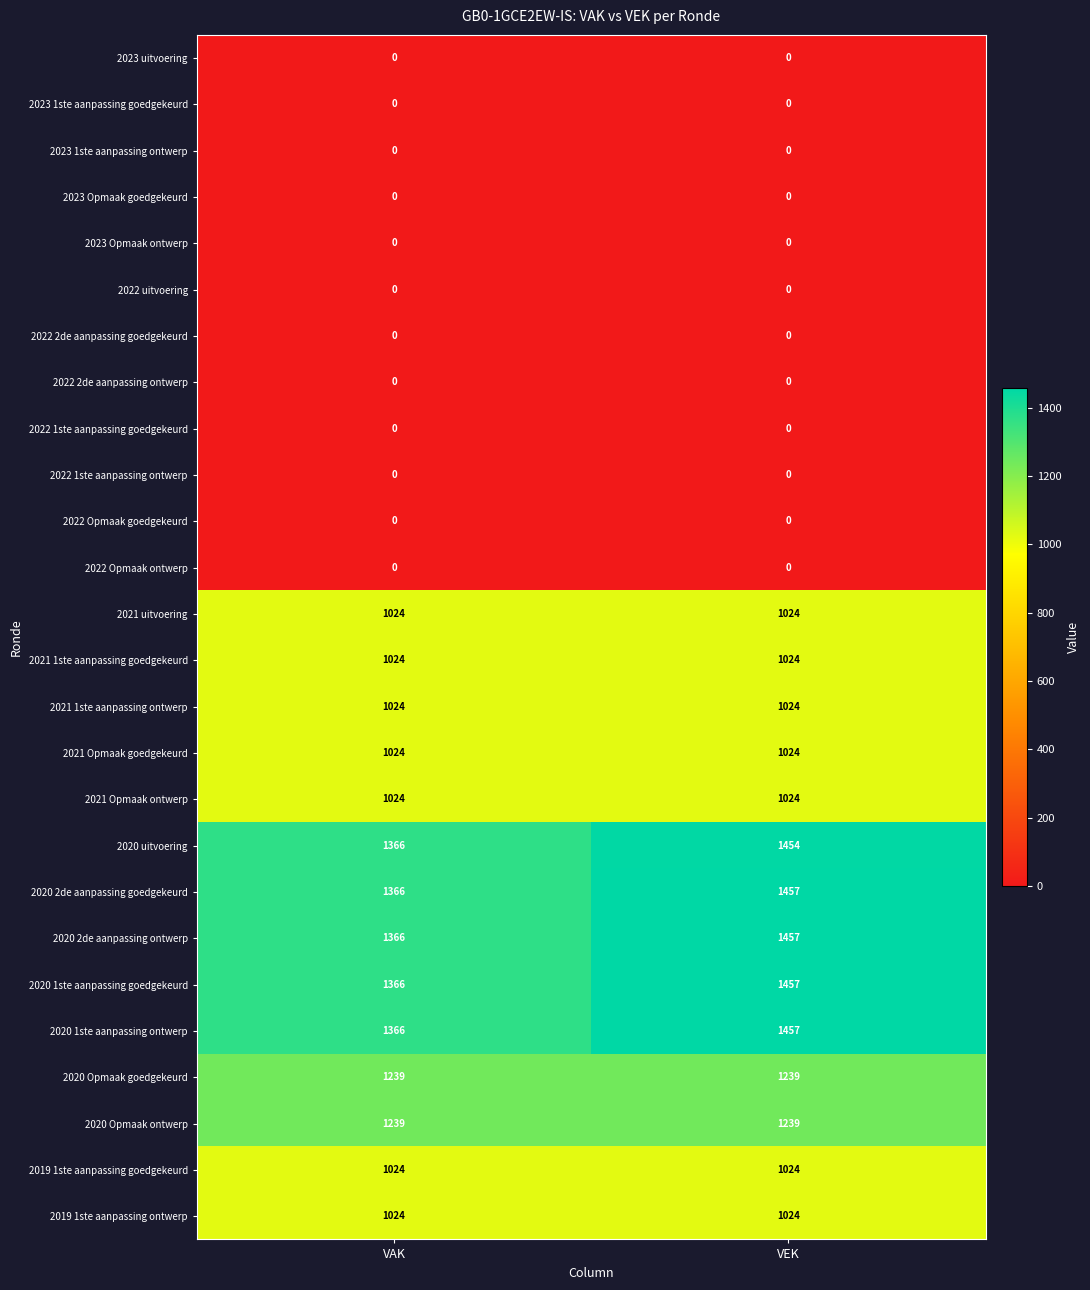

What is the difference between the maximum and minimum values in the 2020 1ste aanpassing ontwerp series?

91